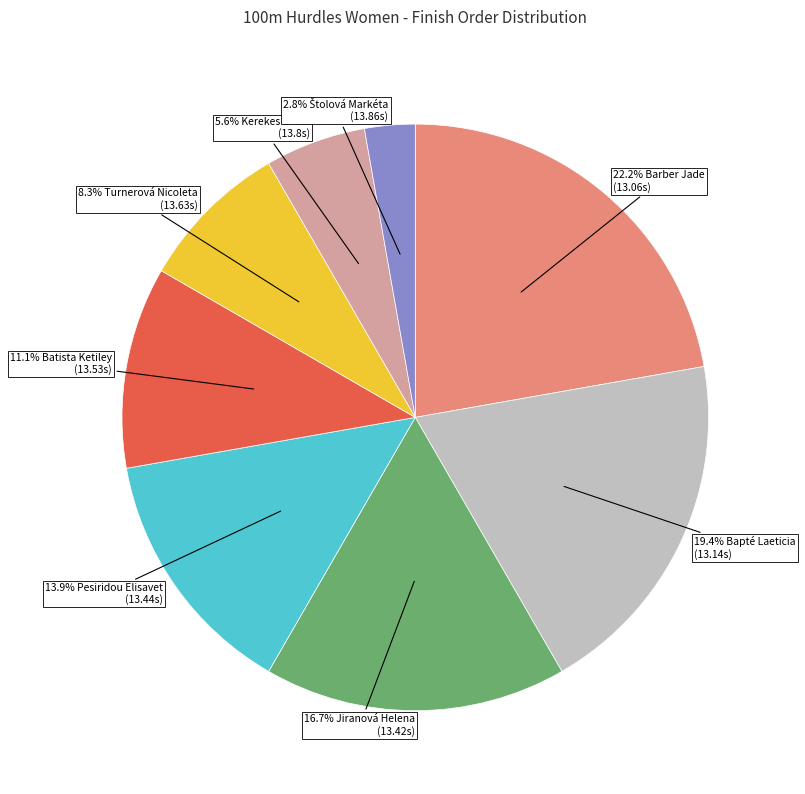

To the nearest percent, what is the average slice percentage?

12%